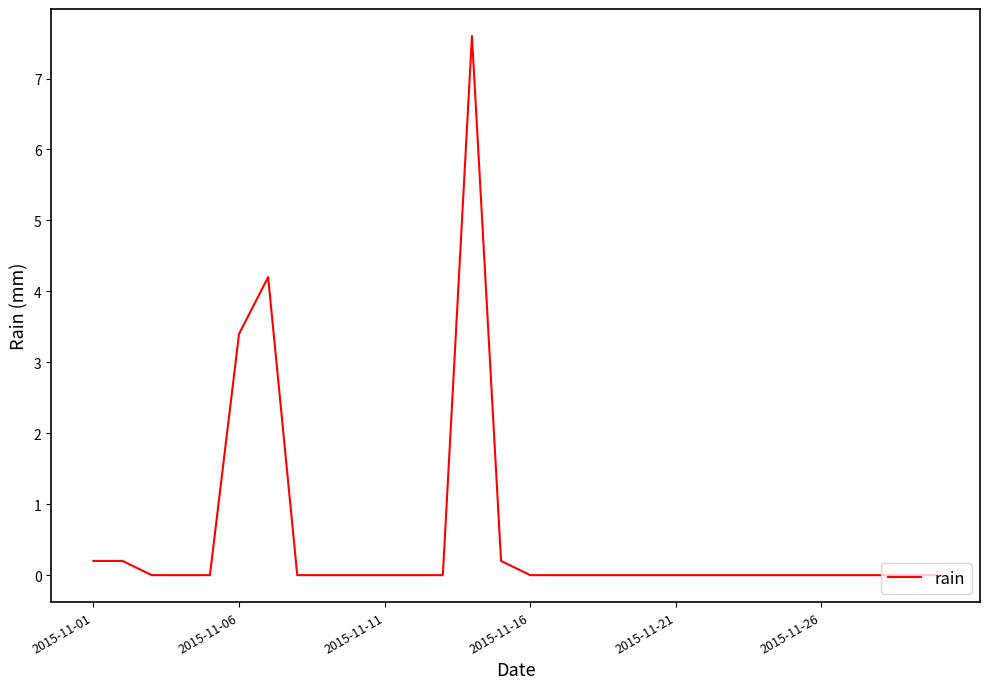

What is the greatest value displayed?

7.6